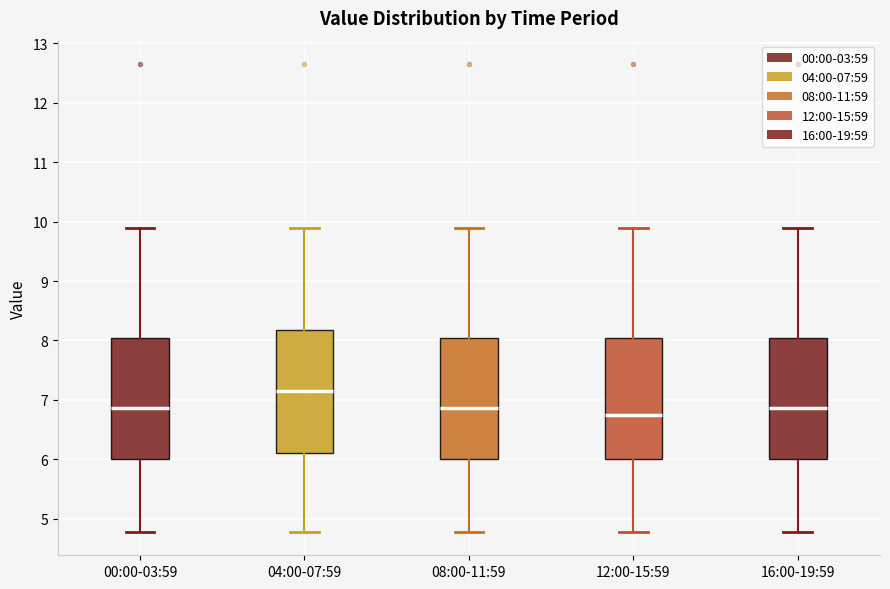

Reading left to right, transcribe this box plot: for each box, give where its median line is, the range the box spans, and where its two whiskers end, as read against the y-axis. The values are not printed on the chart, so give them approximately, as read against the axis.

00:00-03:59: median 6.9, box 6.0 to 8.0, whiskers 4.8 to 9.9
04:00-07:59: median 7.2, box 6.1 to 8.2, whiskers 4.8 to 9.9
08:00-11:59: median 6.9, box 6.0 to 8.0, whiskers 4.8 to 9.9
12:00-15:59: median 6.8, box 6.0 to 8.0, whiskers 4.8 to 9.9
16:00-19:59: median 6.9, box 6.0 to 8.0, whiskers 4.8 to 9.9